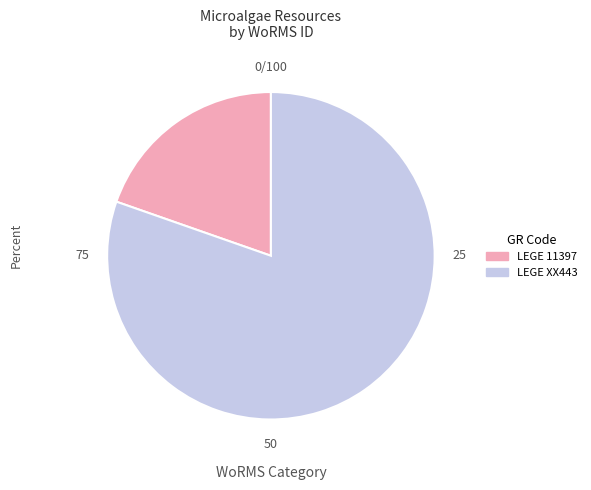

How many slices are in this pie chart?

2